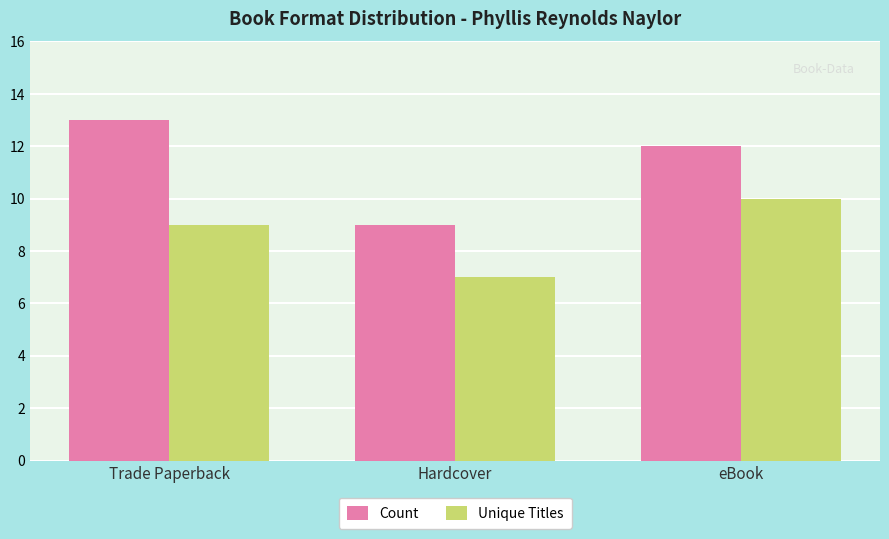

At how many categories does at least one series exceed 7?

3